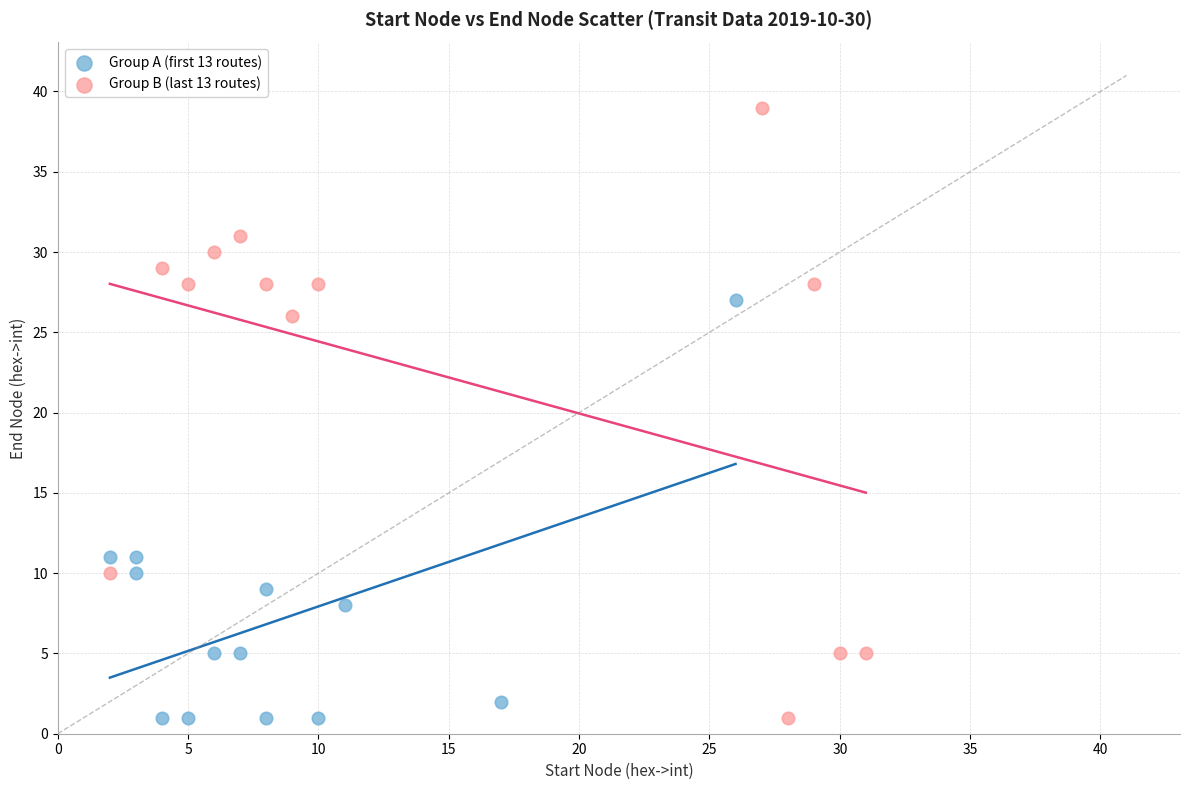

Which series has the largest Y range (max minus min)?

Group B (last 13 routes)